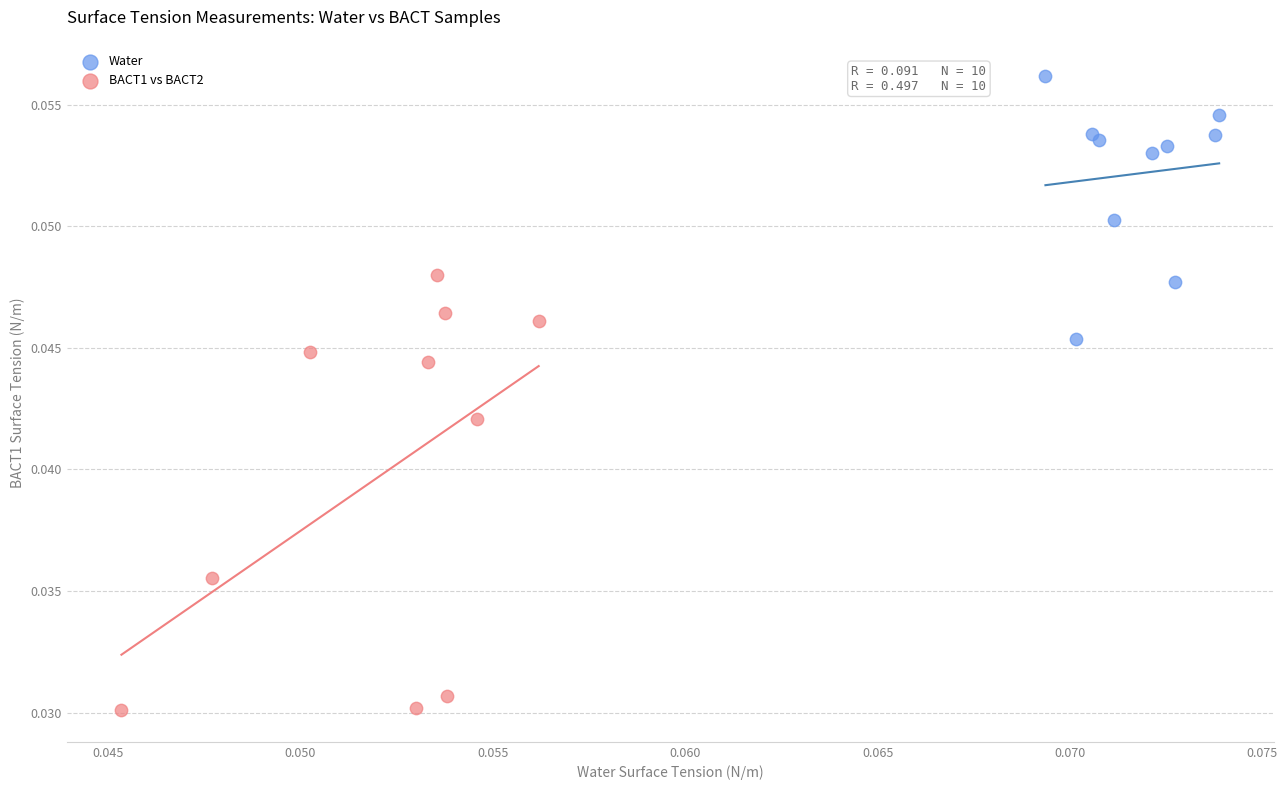

Which series contains the lowest Y value?

BACT1 vs BACT2